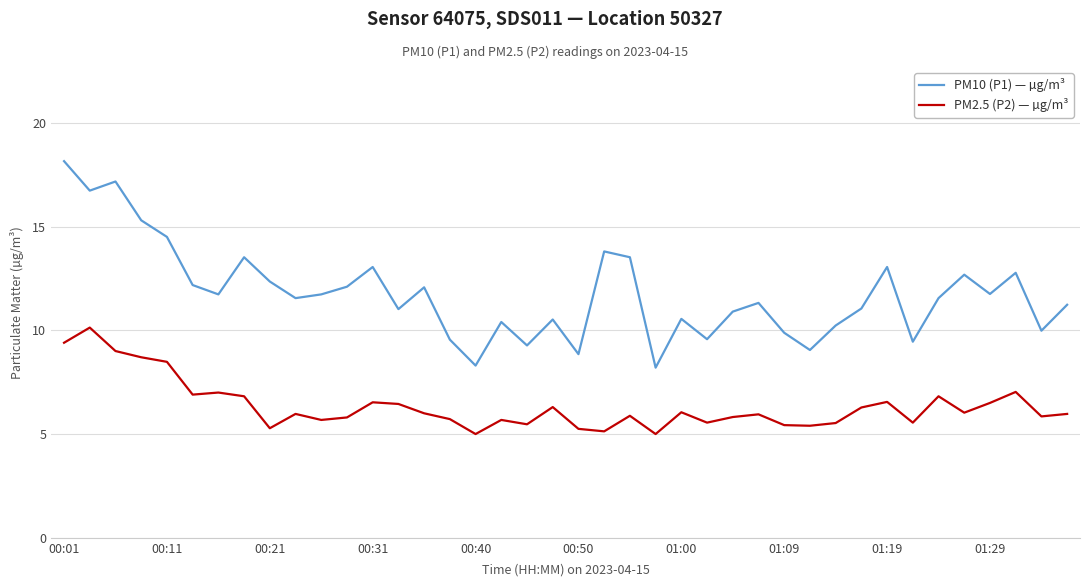

List the series in order of their peak value, lowest first.

PM2.5 (P2) — µg/m³, PM10 (P1) — µg/m³